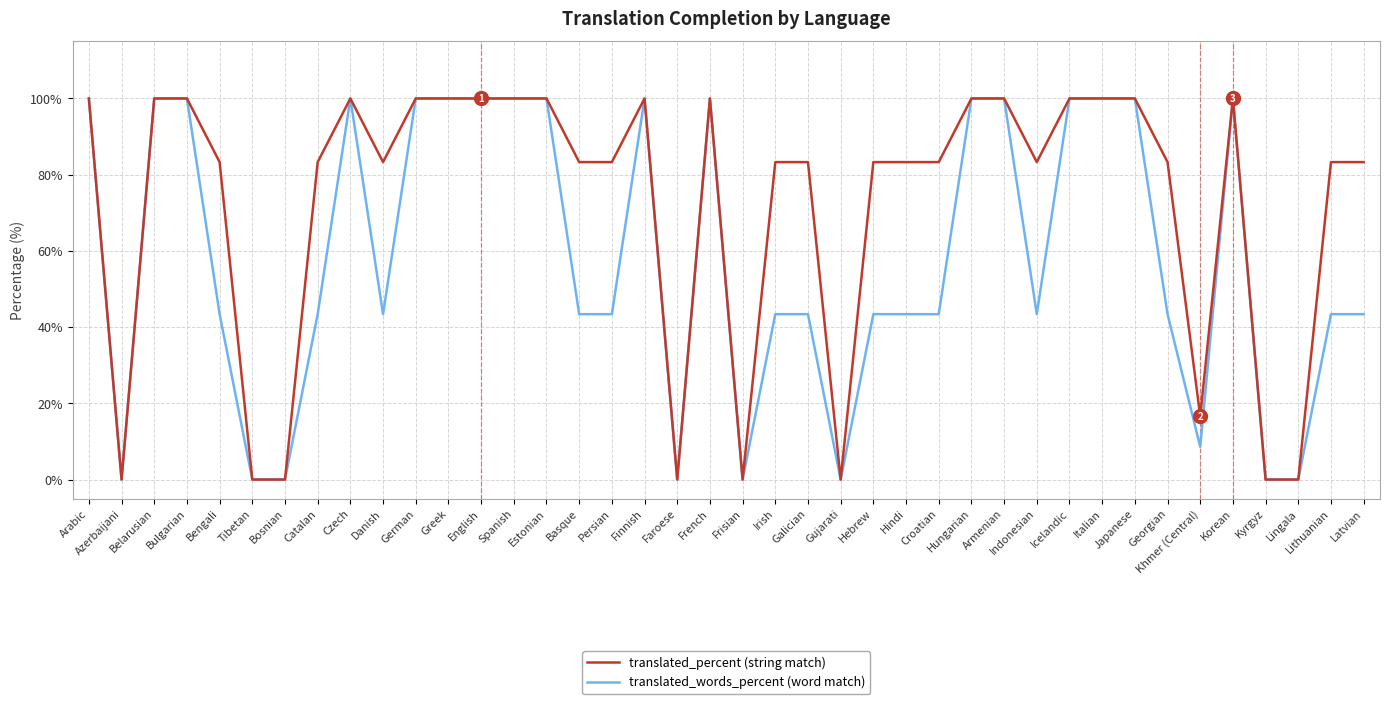

What is the total value across all series at German?

200.0